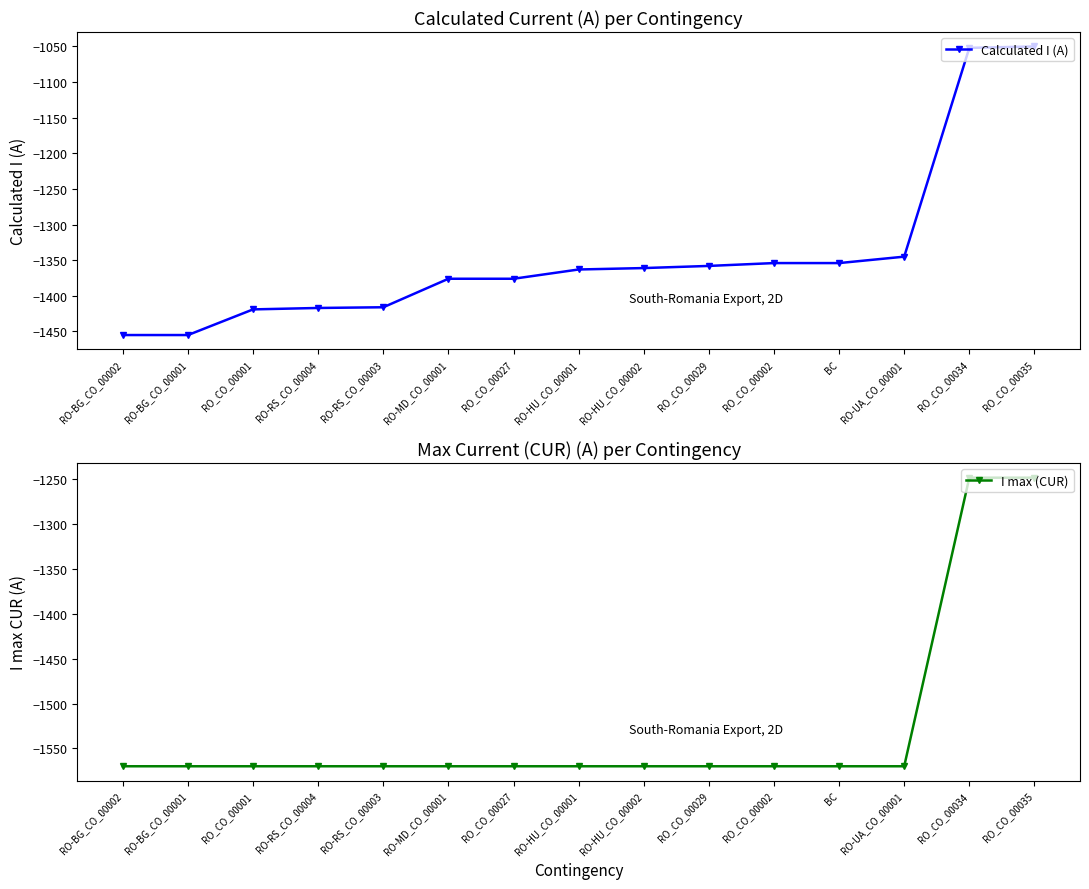

What position from the right is RO-HU_CO_00001?

8